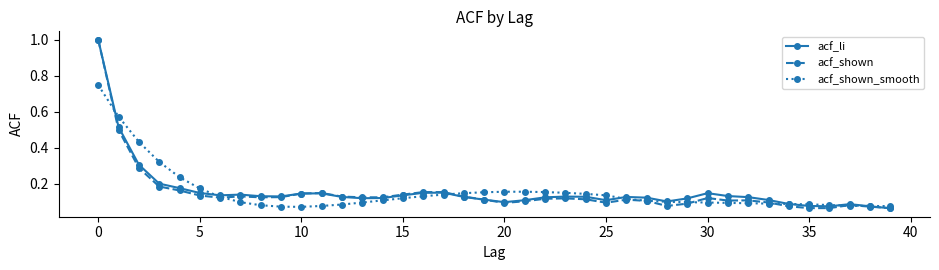

At how many categories does at least one series exceed 0?

40